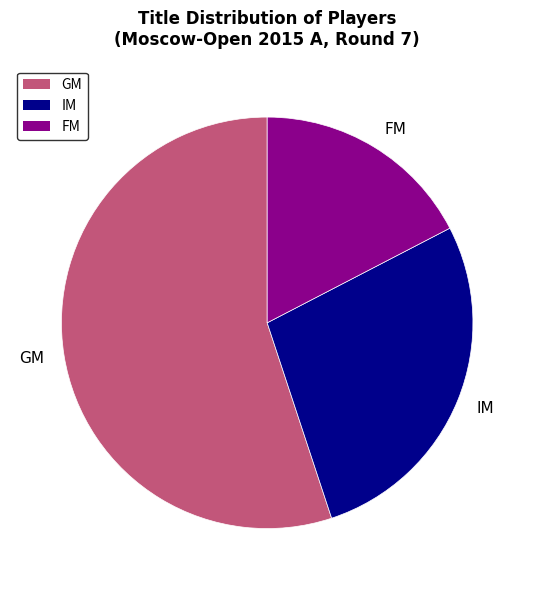

Which slice is the largest?

GM